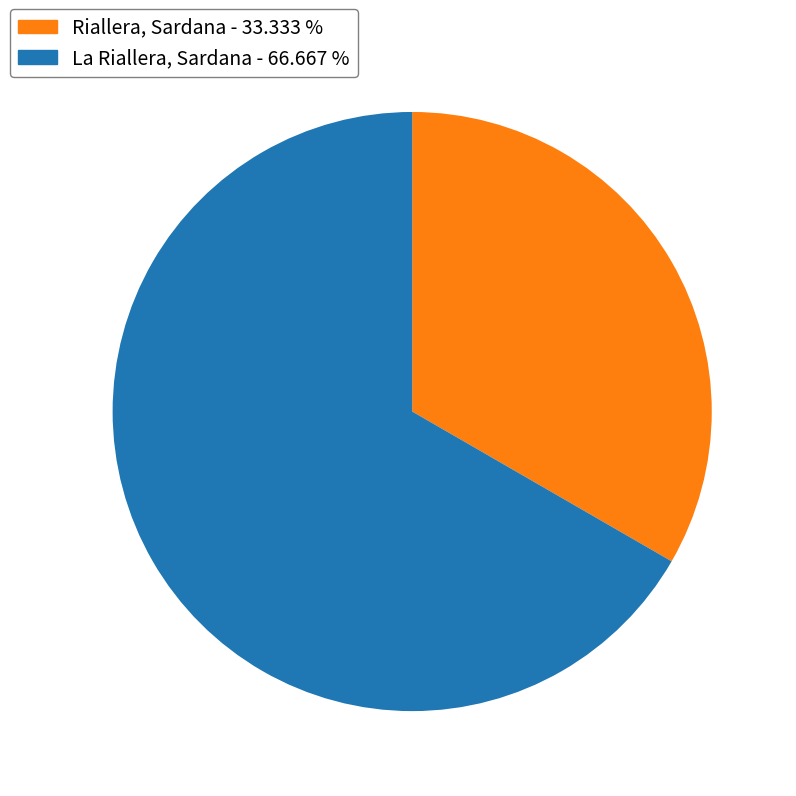

Do La Riallera, Sardana and Riallera, Sardana together represent more than half of the pie?

Yes